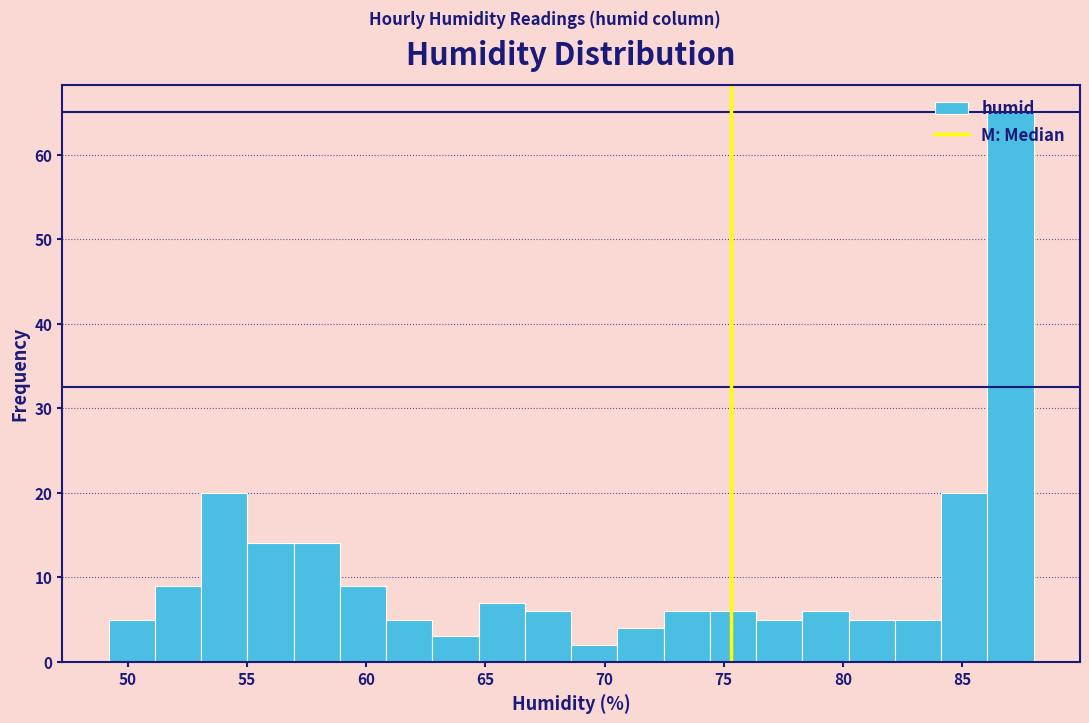

Around what value on the x-axis is the tallest bar? Give the approximate position of its centre, as read against the axis.

87.0